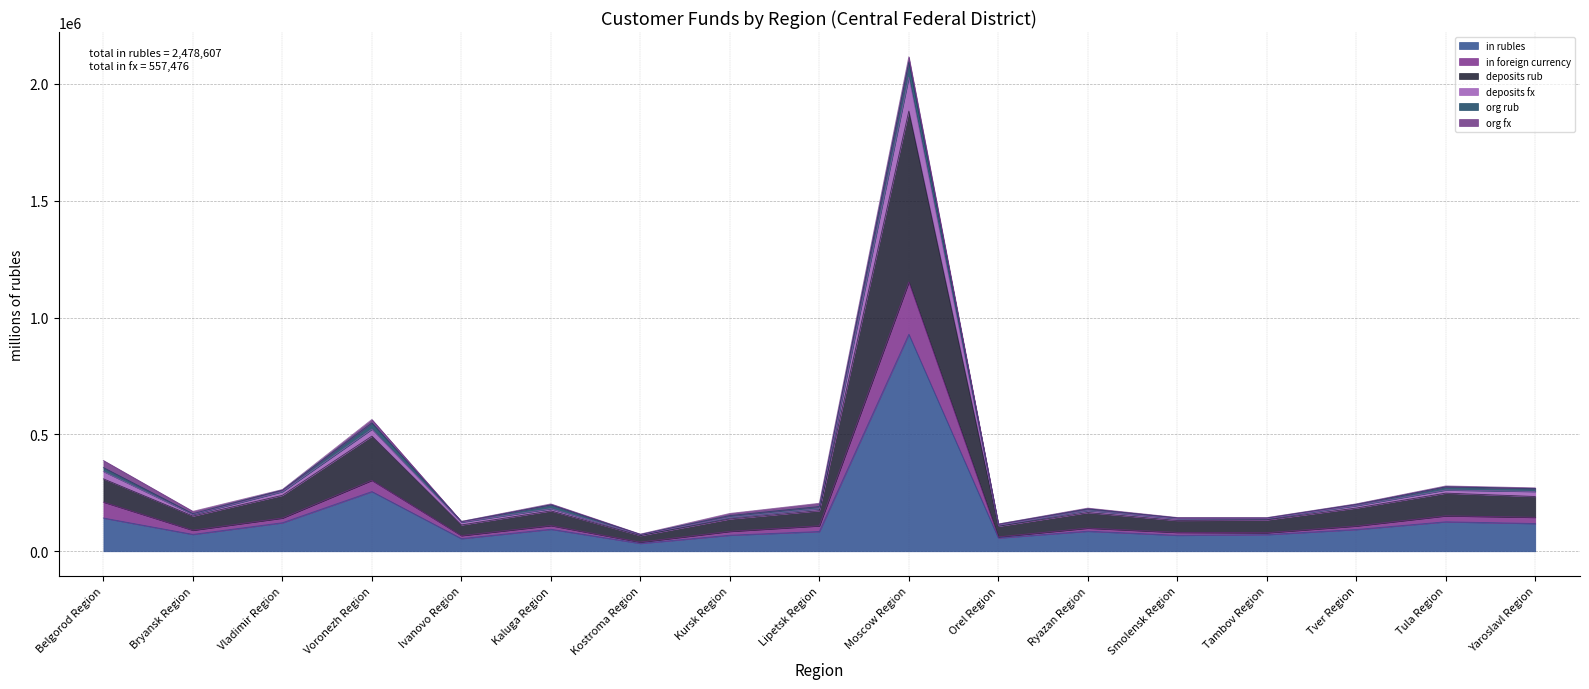

What is the smallest value displayed?

33800